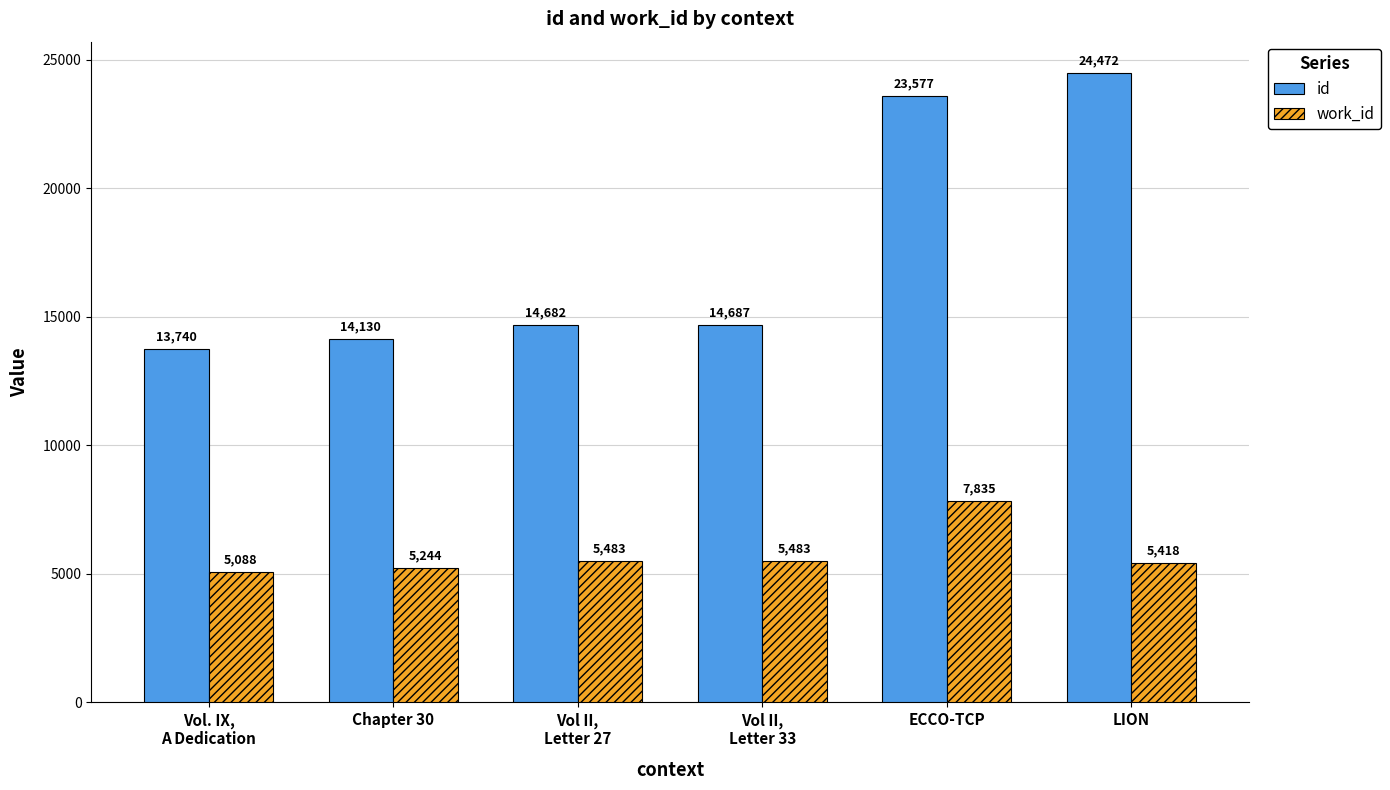

Reading right to left, what are all the values shown in this chart?

id: LION=24472	ECCO-TCP=23577	Vol II,
Letter 33=14687	Vol II,
Letter 27=14682	Chapter 30=14130	Vol. IX,
A Dedication=13740
work_id: LION=5418	ECCO-TCP=7835	Vol II,
Letter 33=5483	Vol II,
Letter 27=5483	Chapter 30=5244	Vol. IX,
A Dedication=5088